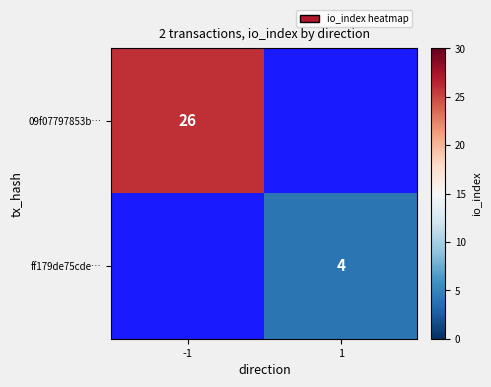

Which category has the lowest value across all series?

1